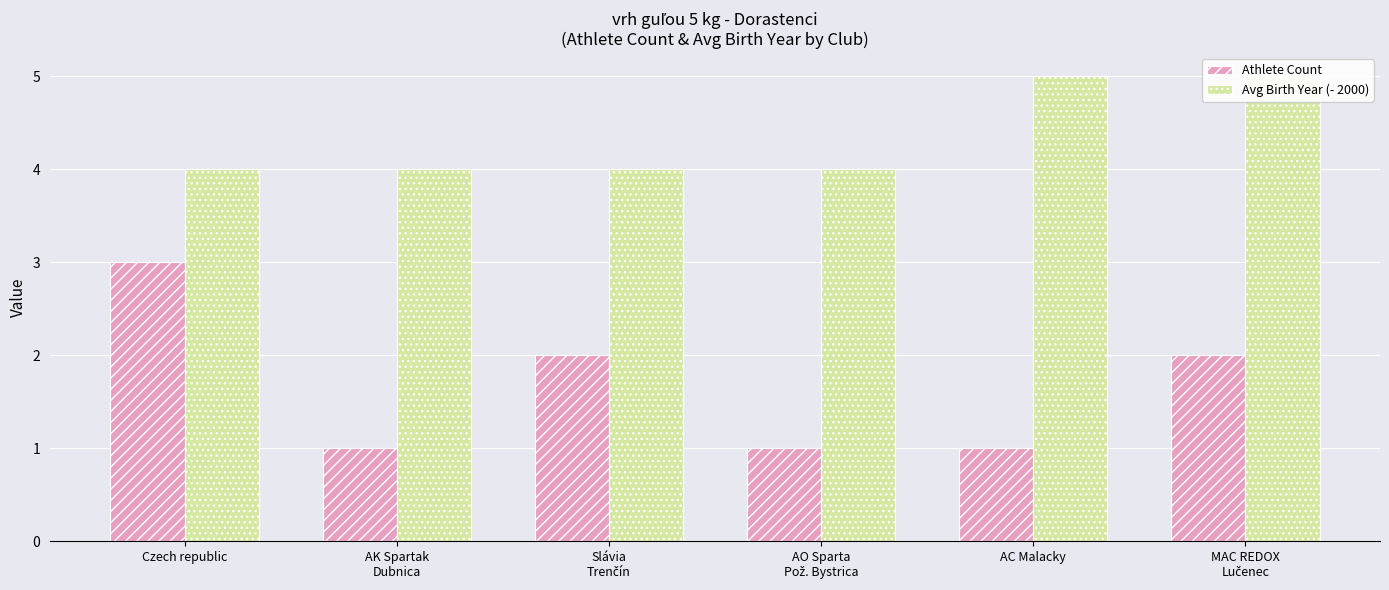

Which category has the highest value in the Avg Birth Year (- 2000) series?

AC Malacky